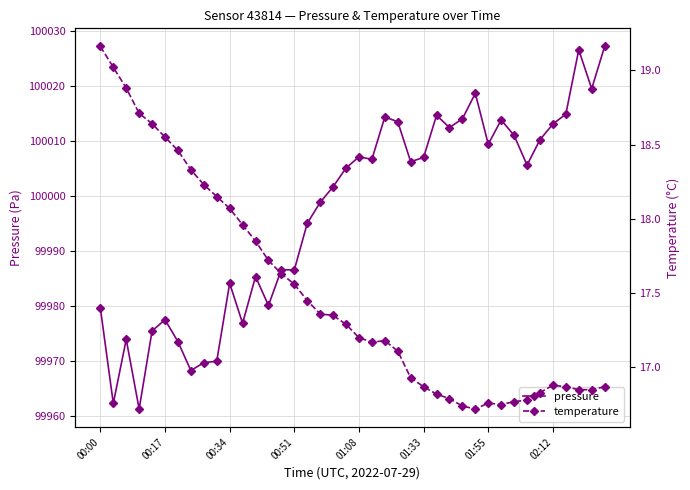

Which has a higher value, 22 or 38?

38